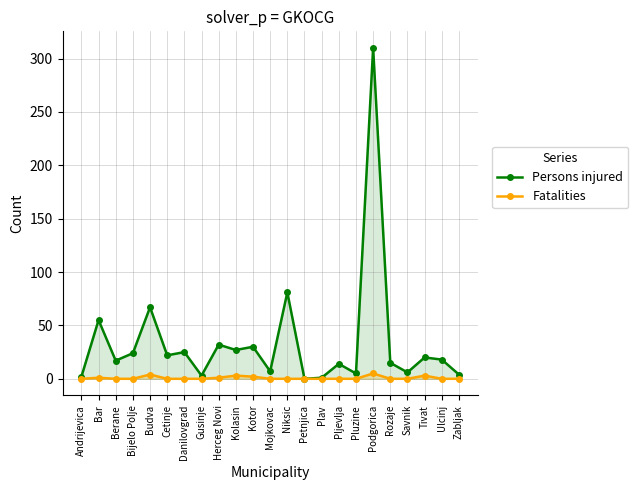

How many lines are shown in the chart?

2